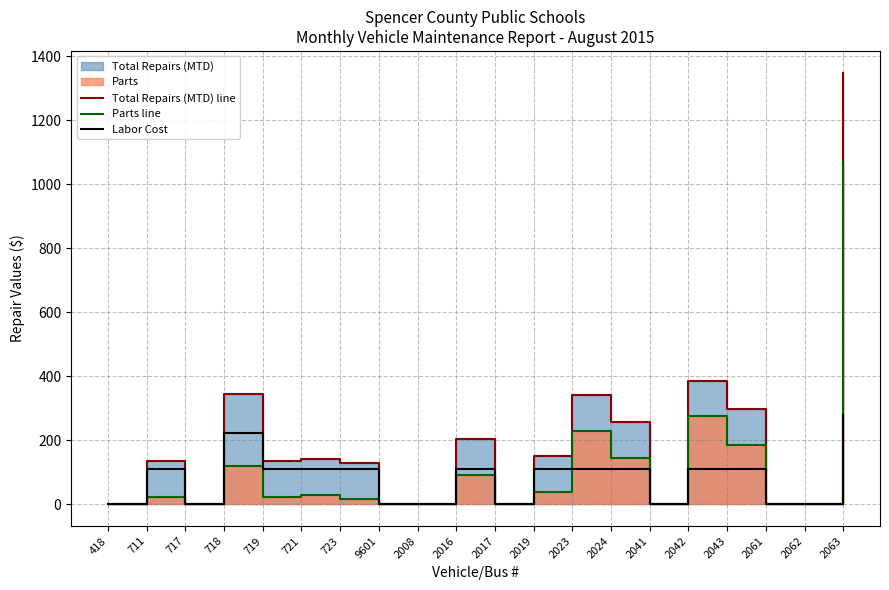

What is the difference between the maximum and second lowest values in the Total Repairs (MTD) line series?

1349